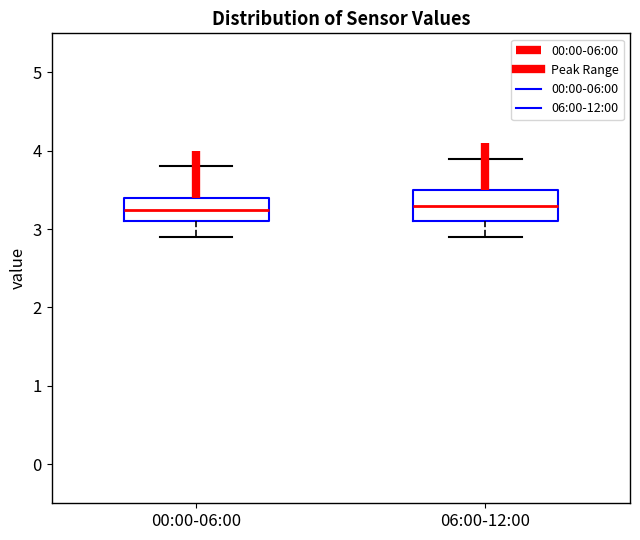

Reading left to right, transcribe this box plot: for each box, give where its median line is, the range the box spans, and where its two whiskers end, as read against the y-axis. The values are not printed on the chart, so give them approximately, as read against the axis.

00:00-06:00: median 3.3, box 3.1 to 3.4, whiskers 2.9 to 3.8
06:00-12:00: median 3.3, box 3.1 to 3.5, whiskers 2.9 to 3.9